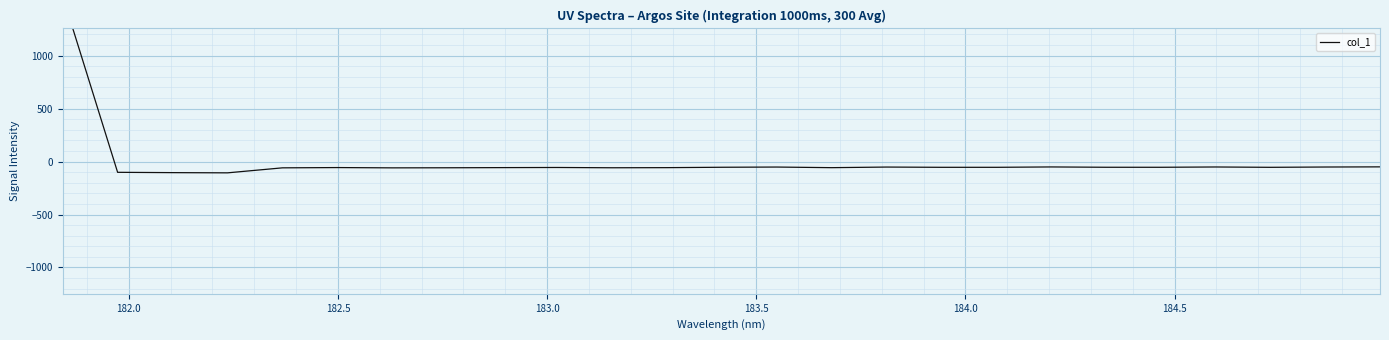

How many values are above zero?

1